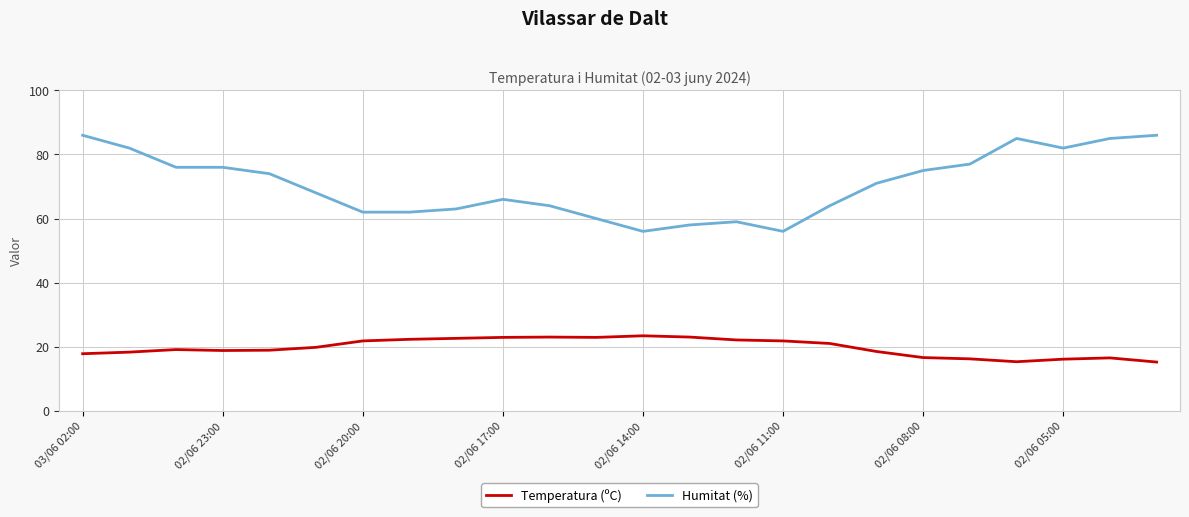

True or false: Temperatura (ºC) and Humitat (%) intersect in this chart.

False